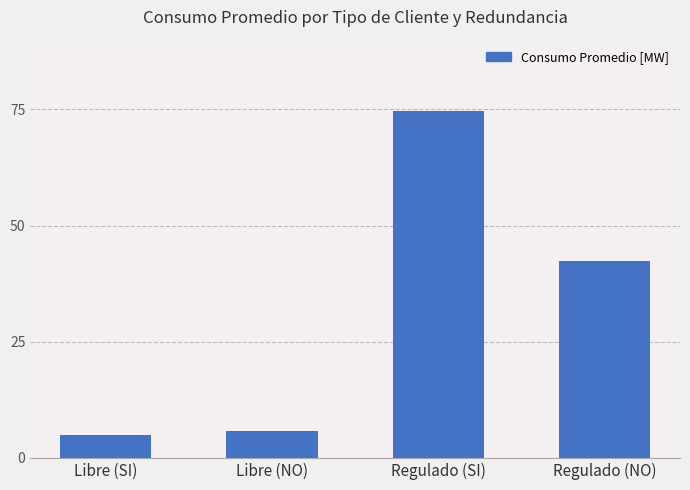

What is the sum of all values?

127.7